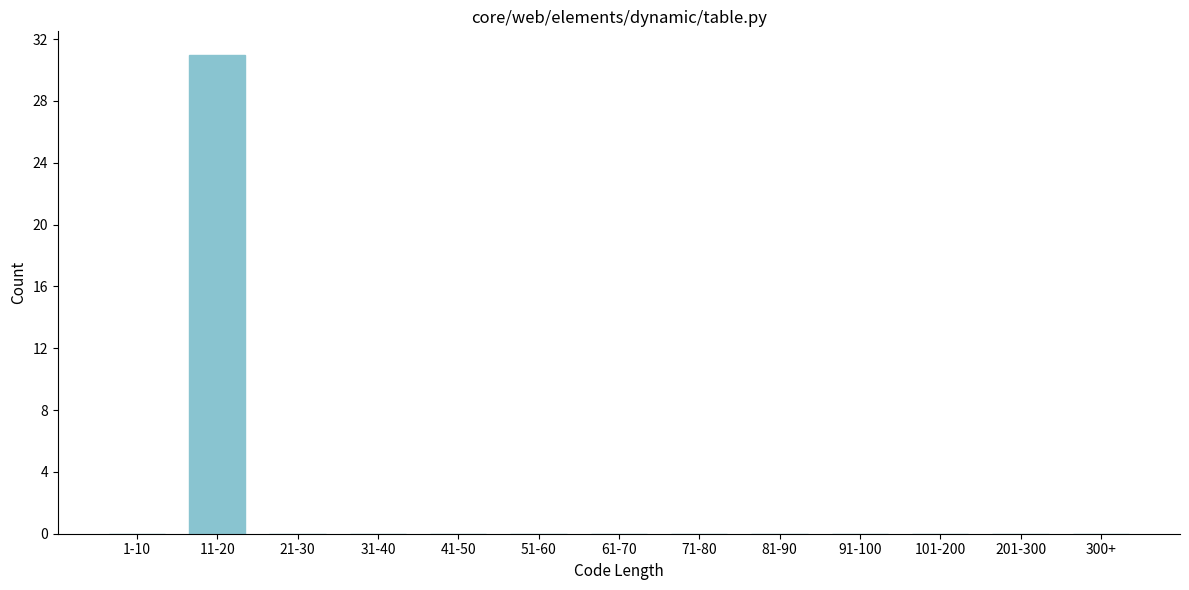

Reading right to left, extract all data points from this chart.

300+=0	201-300=0	101-200=0	91-100=0	81-90=0	71-80=0	61-70=0	51-60=0	41-50=0	31-40=0	21-30=0	11-20=31	1-10=0